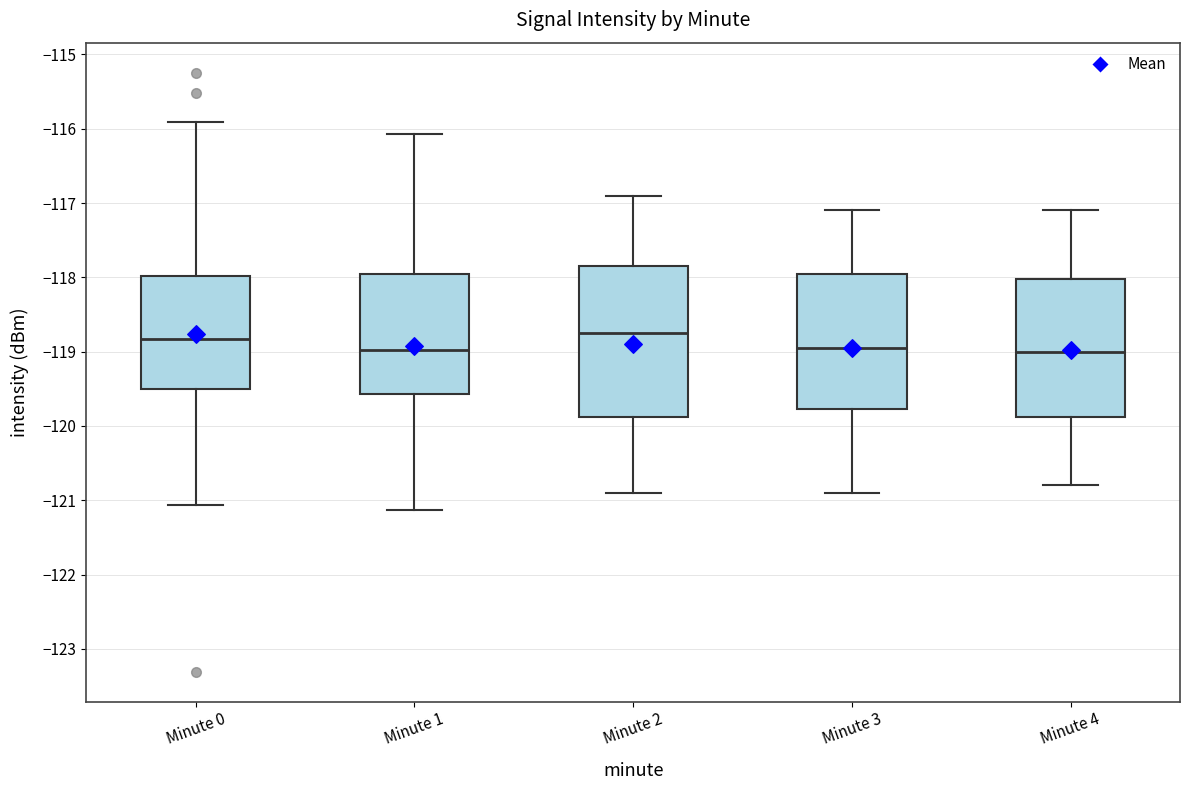

Reading left to right, read every box against the y-axis: the position of its median line, the range the box covers, and the ends of its whiskers. The values are not printed on the chart, so give them approximately, as read against the axis.

Minute 0: median -118.8, box -119.5 to -118.0, whiskers -121.1 to -115.9
Minute 1: median -119.0, box -119.6 to -117.9, whiskers -121.1 to -116.1
Minute 2: median -118.7, box -119.9 to -117.8, whiskers -120.9 to -116.9
Minute 3: median -118.9, box -119.8 to -117.9, whiskers -120.9 to -117.1
Minute 4: median -119.0, box -119.9 to -118.0, whiskers -120.8 to -117.1